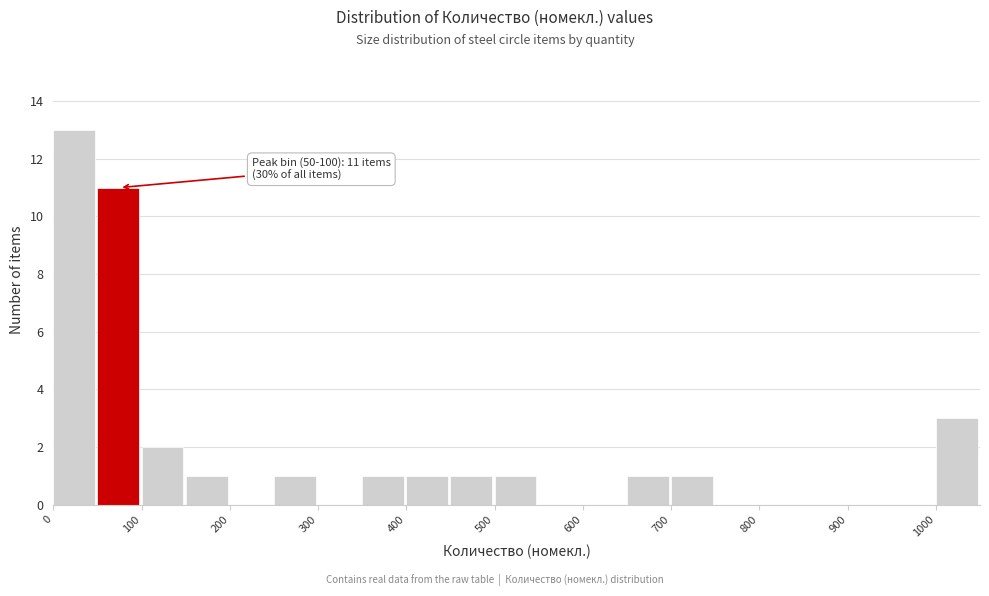

Over which range of the x-axis is the bar tallest?

0 to 50